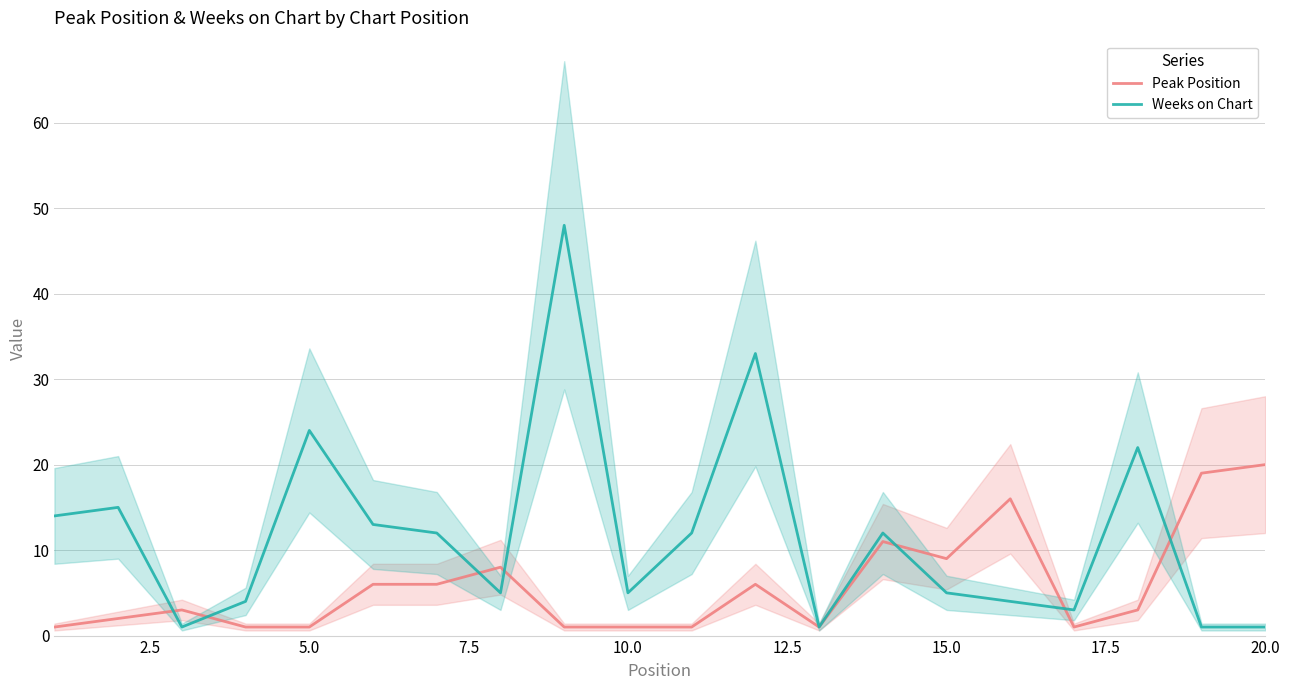

What are all the series names shown in the legend?

Peak Position, Weeks on Chart